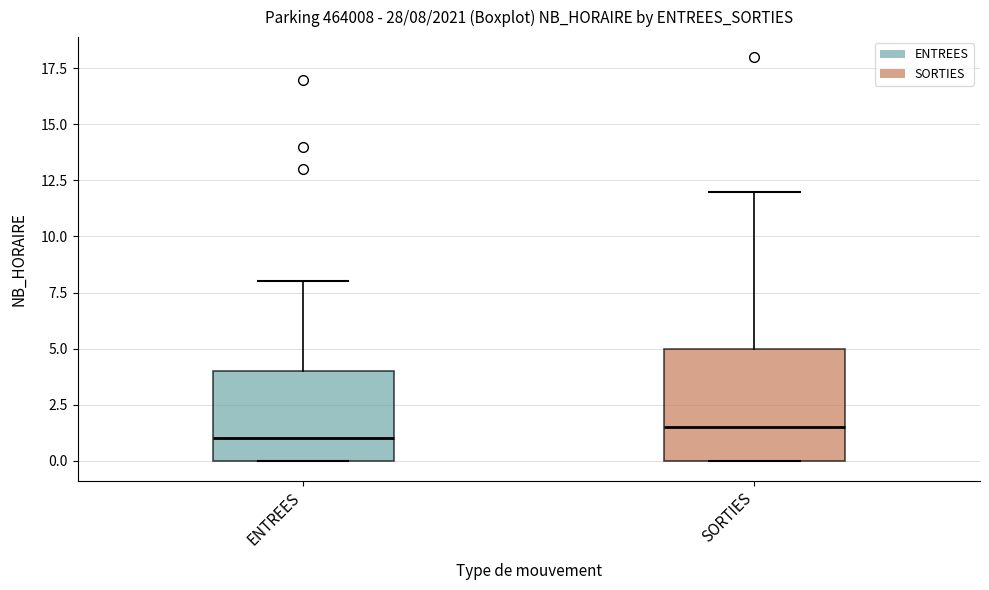

Which box has the highest median line?

SORTIES